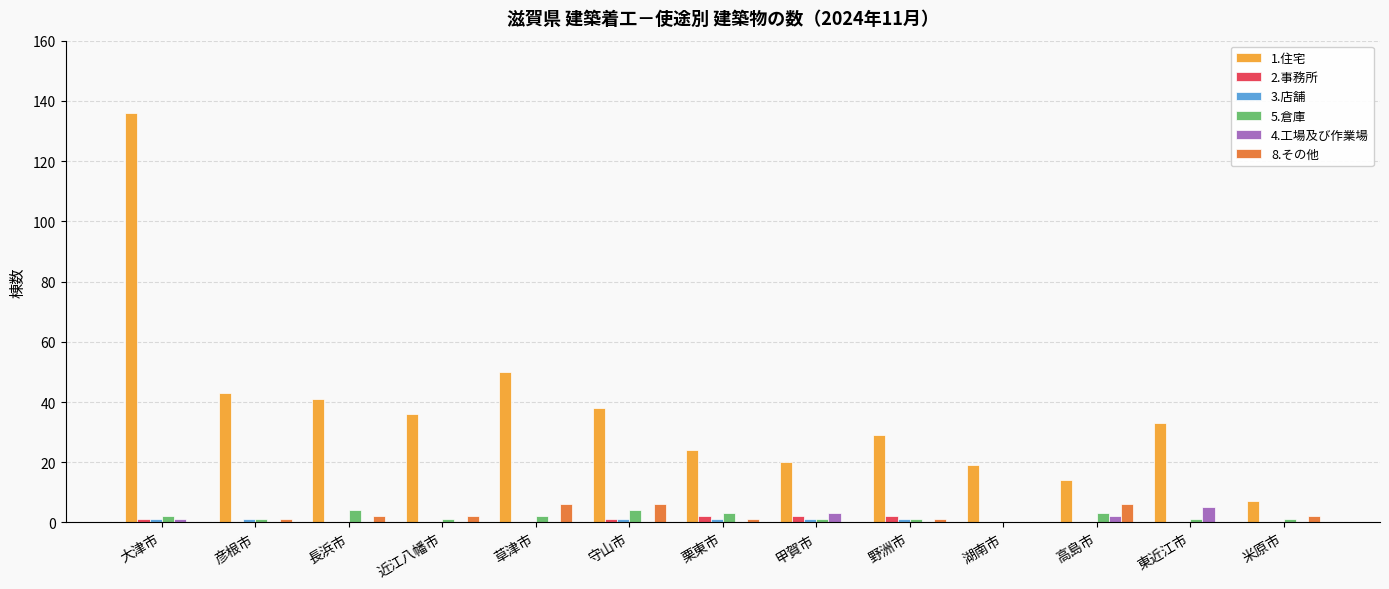

At which category does the chart reach its peak across all series?

大津市